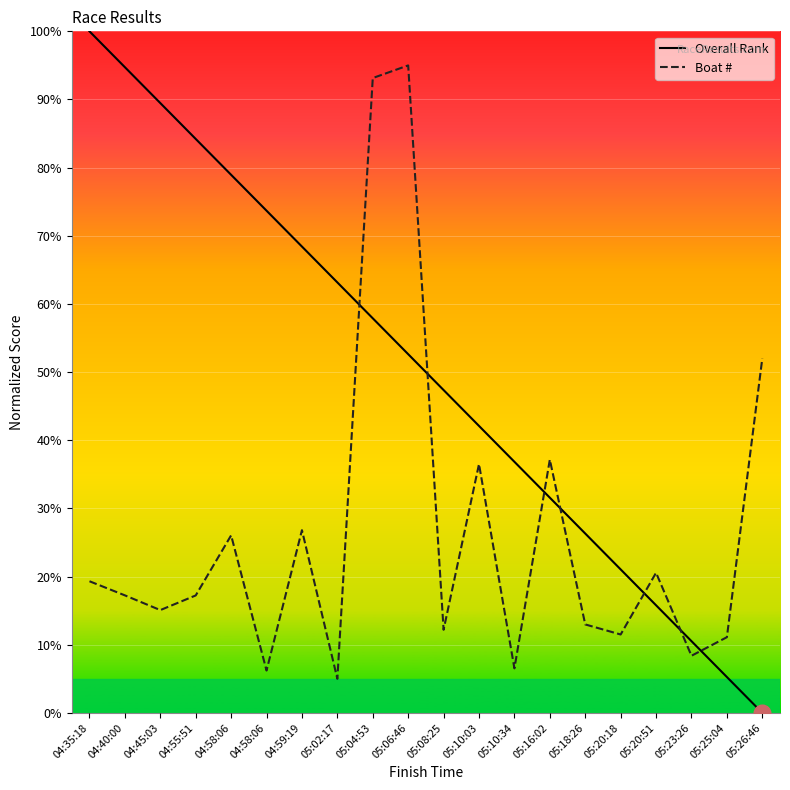

Which has a higher value, 05:06:46 or 05:20:18?

05:06:46